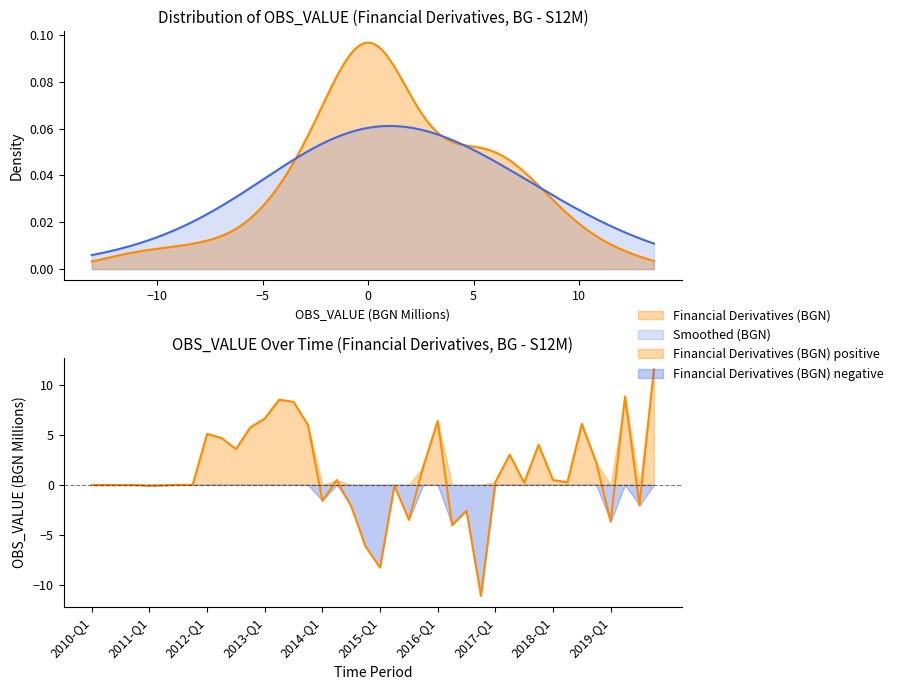

What position from the left is 2018-Q2?

34